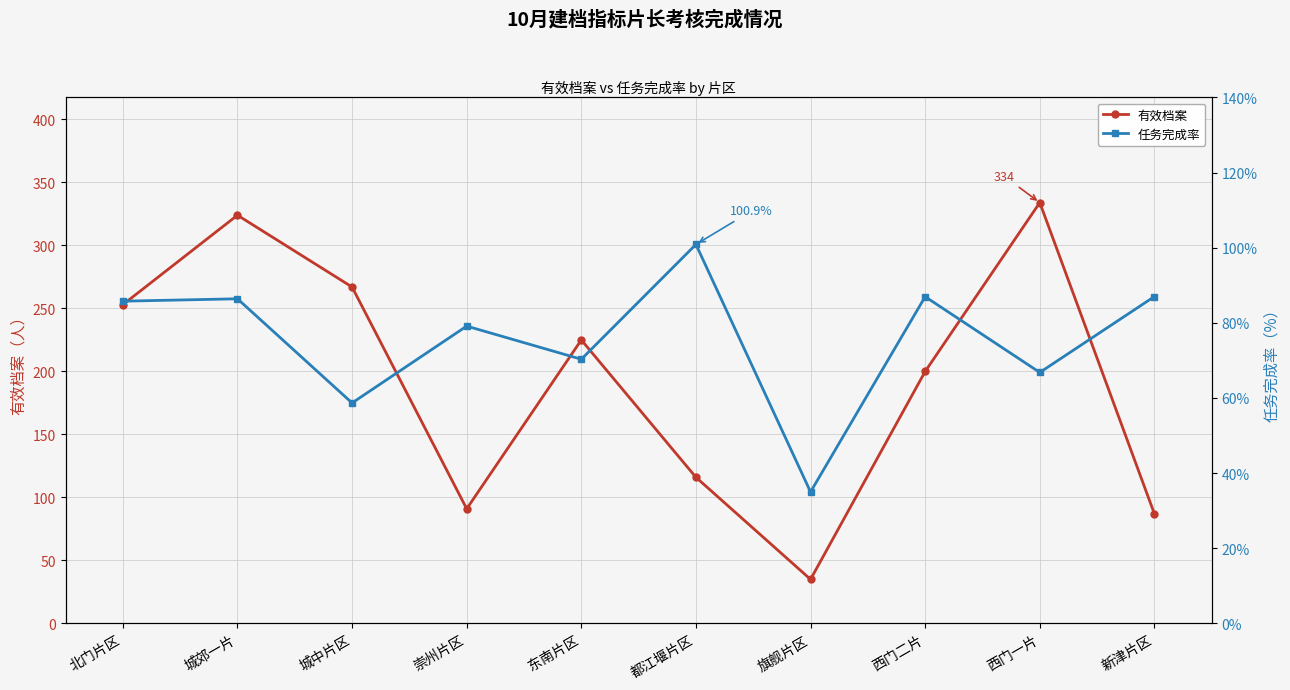

The value of 有效档案 at 旗舰片区 is 62.7. True or false?

False